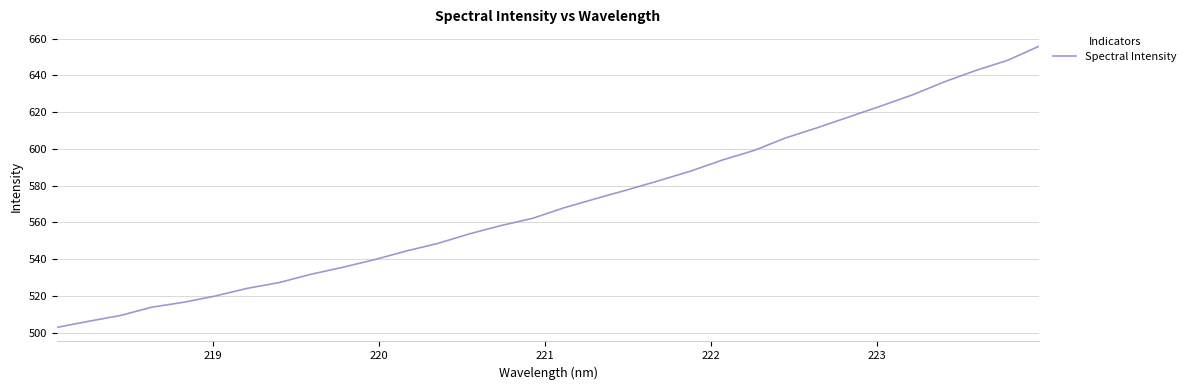

What is the difference between the maximum and minimum values?

152.9